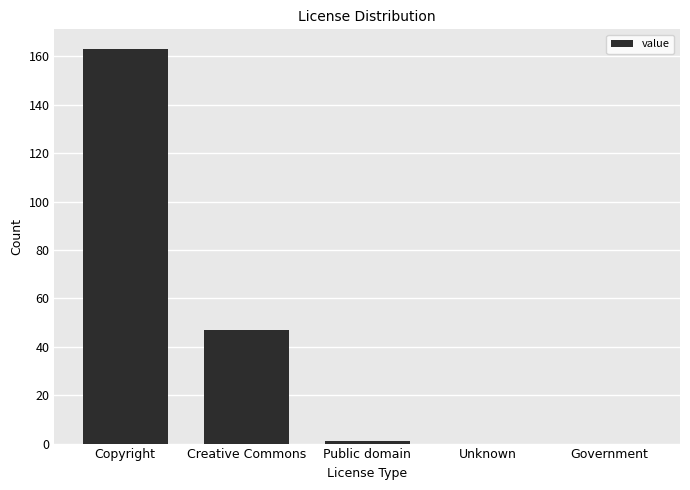

True or false: the data shows 163 at Copyright.

True